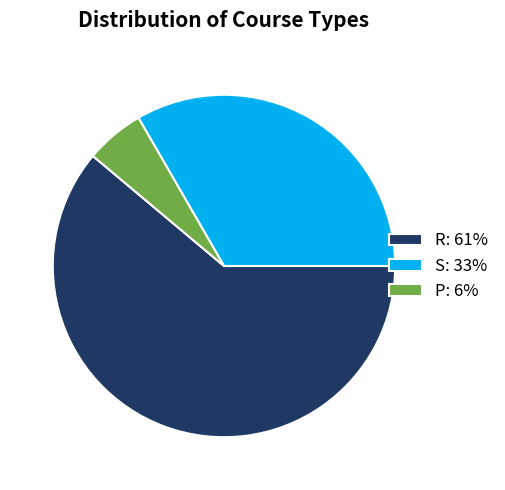

Rank the categories by value from highest to lowest.

R, S, P